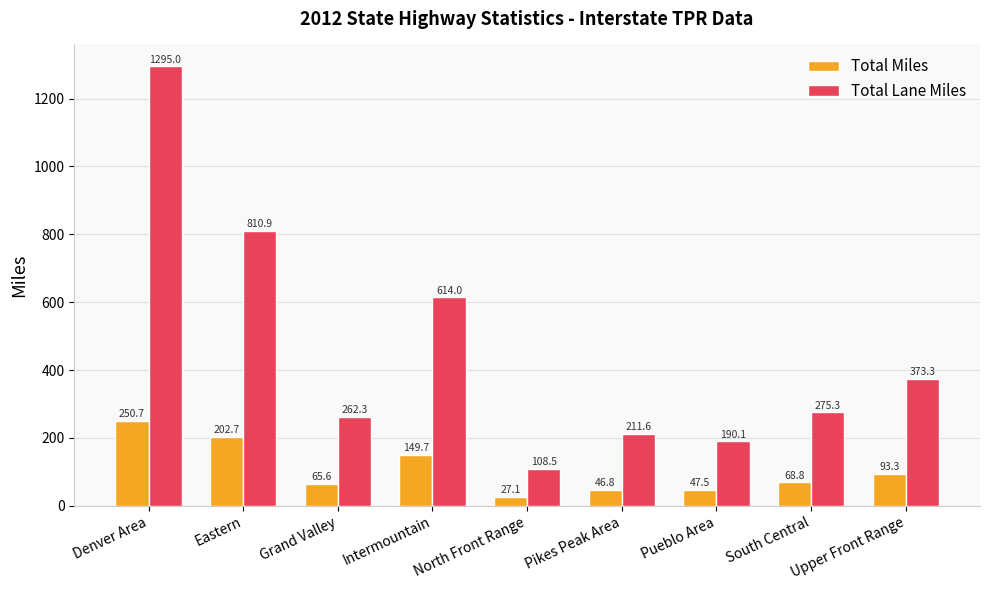

Reading right to left, extract all data points from this chart.

Total Miles: 93.3	68.8	47.5	46.8	27.1	149.7	65.6	202.7	250.7
Total Lane Miles: 373.3	275.3	190.1	211.6	108.5	614.0	262.3	810.9	1295.0